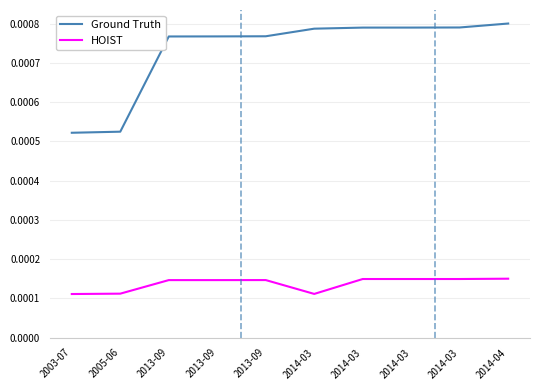

How many lines are shown in the chart?

2